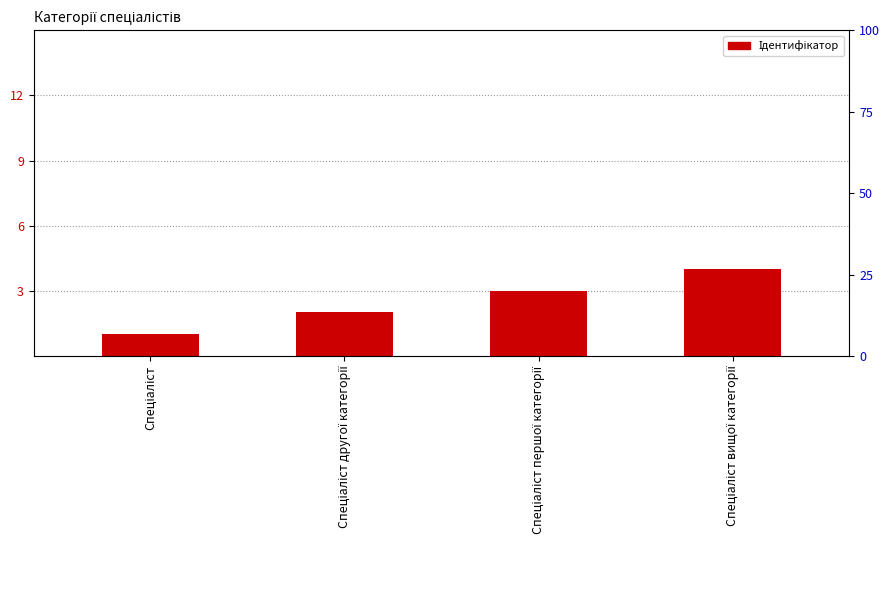

Rank the categories by value from lowest to highest.

Спеціаліст, Спеціаліст другої категорії, Спеціаліст першої категорії, Спеціаліст вищої категорії